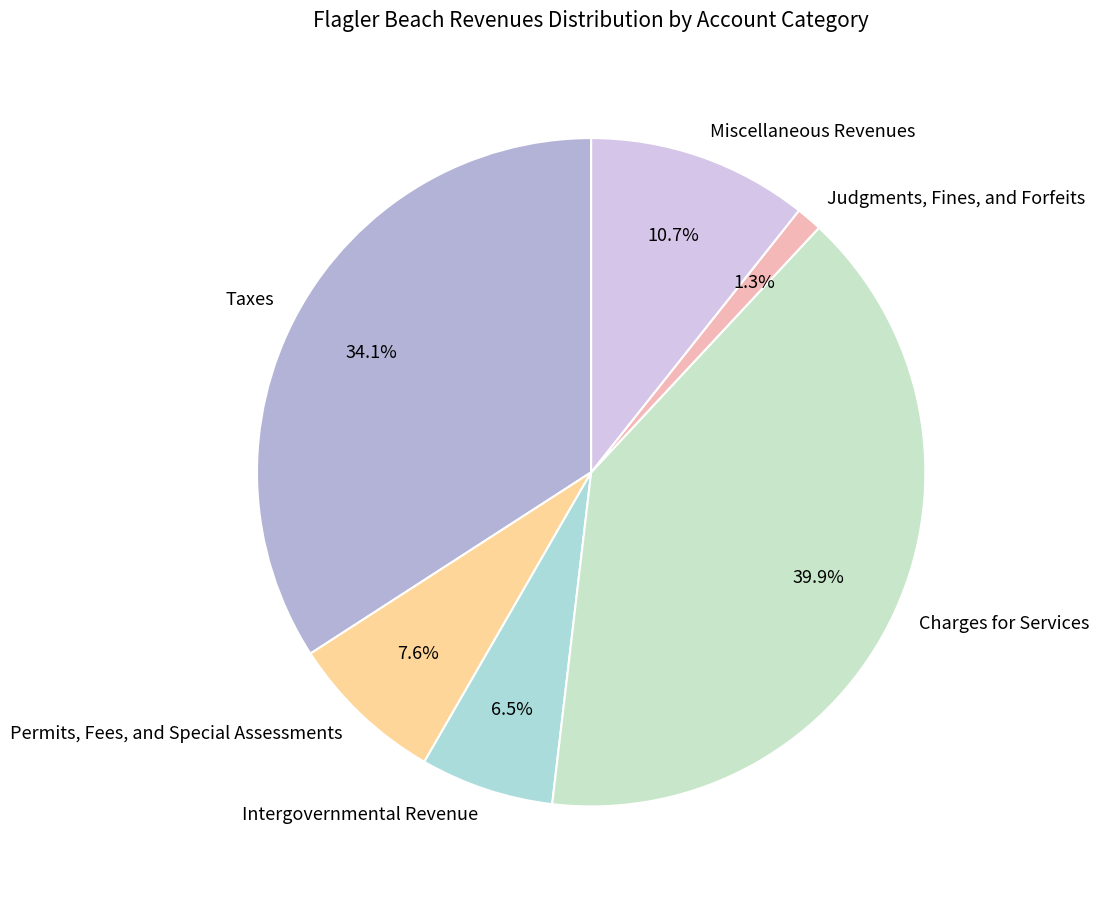

Do Charges for Services and Judgments, Fines, and Forfeits together represent more than half of the pie?

No